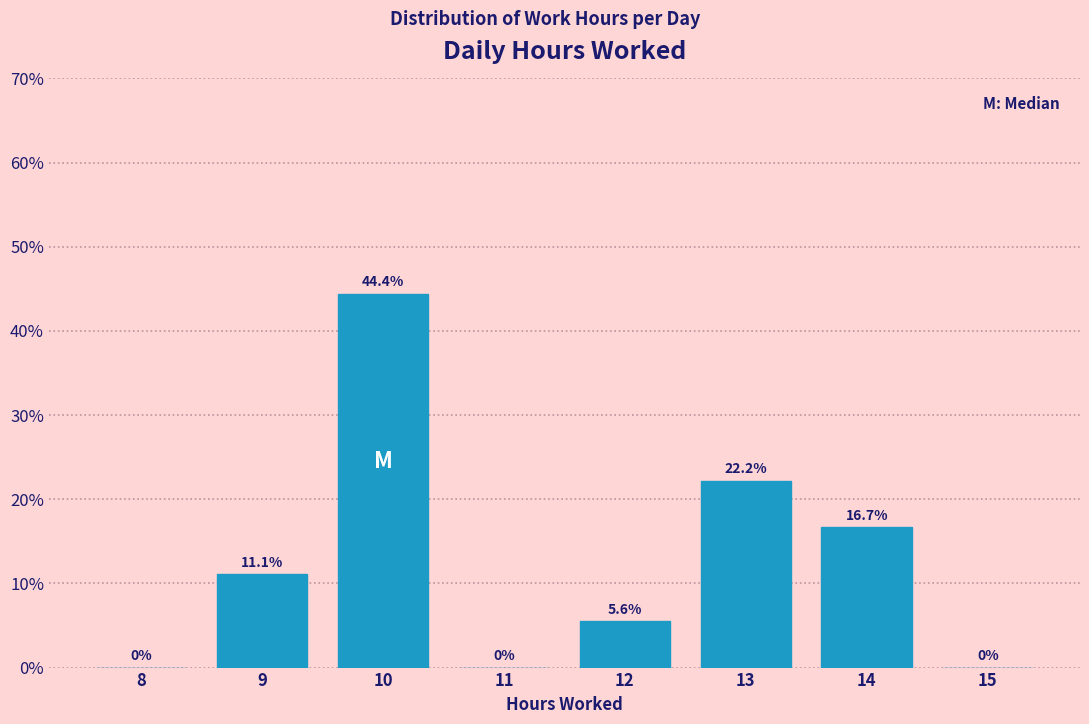

Reading right to left, what are all the values shown in this chart?

15=0.0	14=16.7	13=22.2	12=5.6	11=0.0	10=44.4	9=11.1	8=0.0